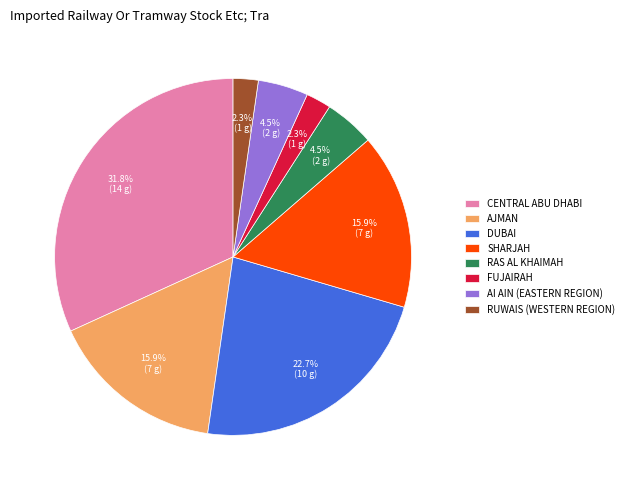

True or false: DUBAI accounts for 32% of the total.

False